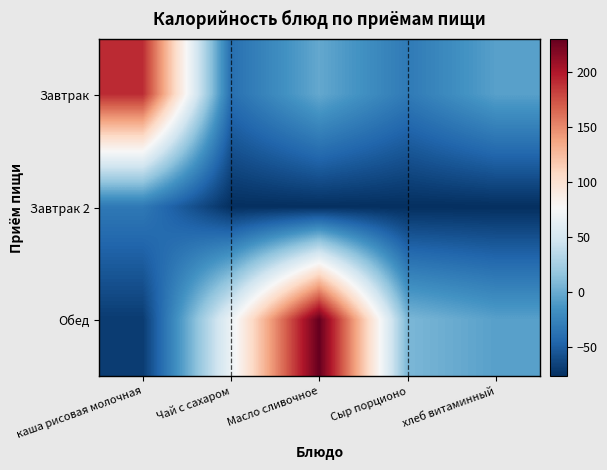

Reading left to right, extract all data points from this chart.

Завтрак: каша рисовая молочная=190.7	Чай с сахаром=-38.8	Масло сливочное=-2.0	Сыр порционо=-31.8	хлеб витаминный=-6.8
Завтрак 2: каша рисовая молочная=-32.8	Чай с сахаром=-76.8	Масло сливочное=-76.8	Сыр порционо=-76.8	хлеб витаминный=-76.8
Обед: каша рисовая молочная=-69.5	Чай с сахаром=67.2	Масло сливочное=230.2	Сыр порционо=7.2	хлеб витаминный=-6.8